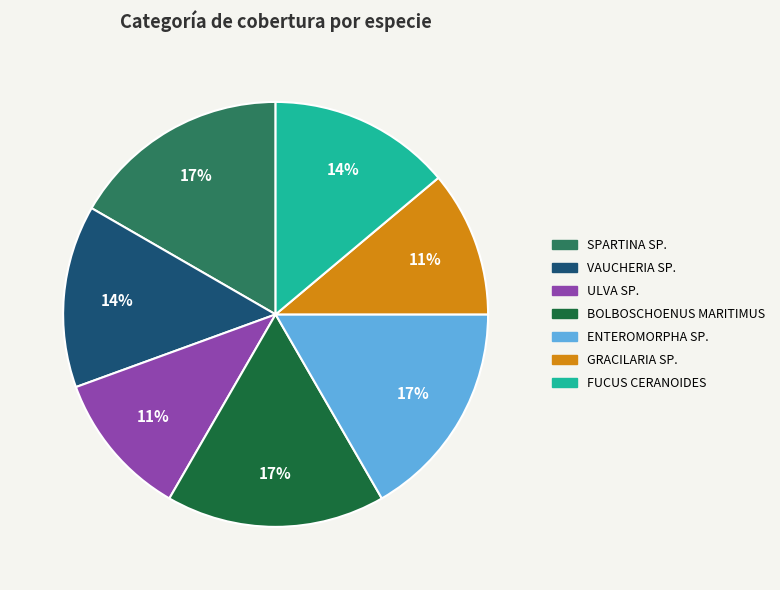

To the nearest percent, what is the average slice percentage?

14%